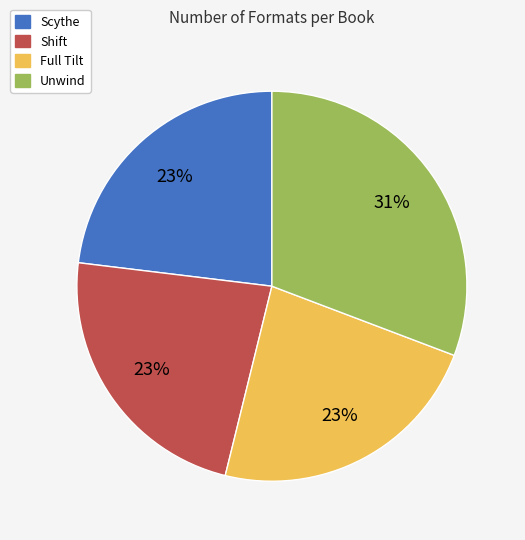

Is the sum of Unwind and Scythe greater than half?

Yes